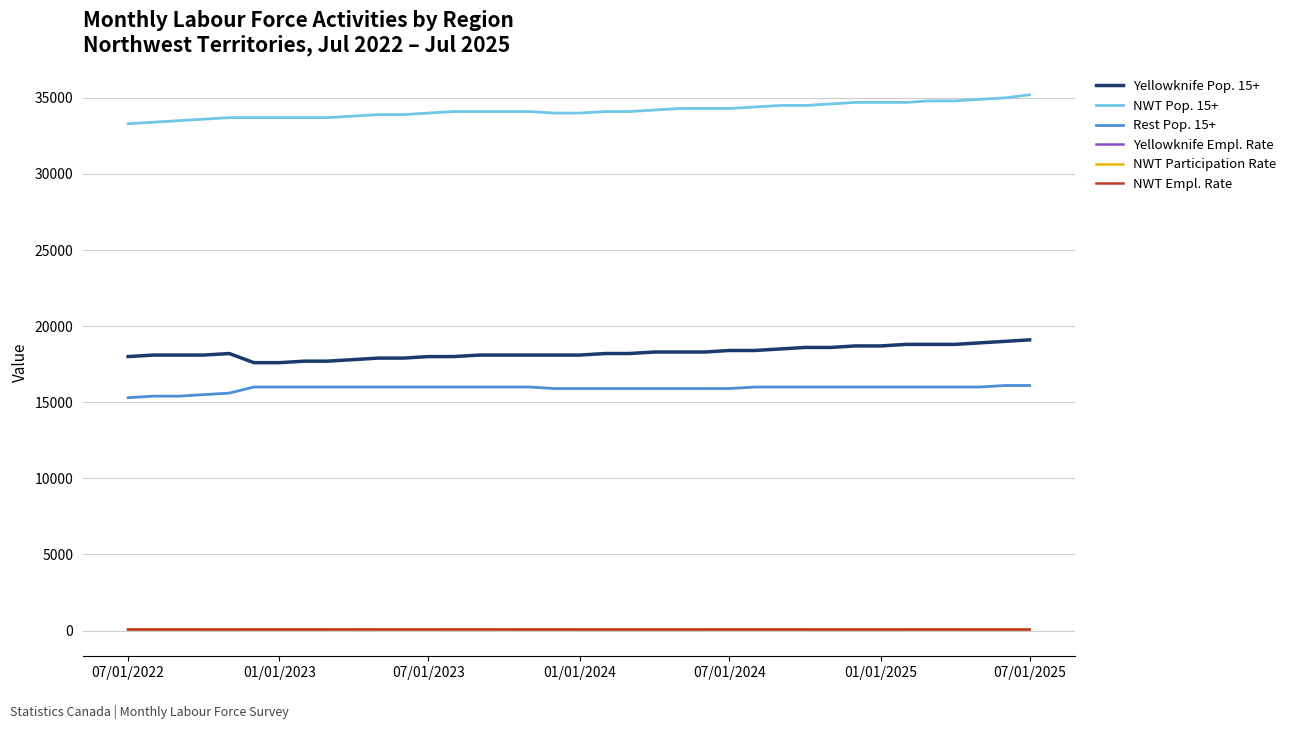

What is the maximum value shown in the chart?

35200.0